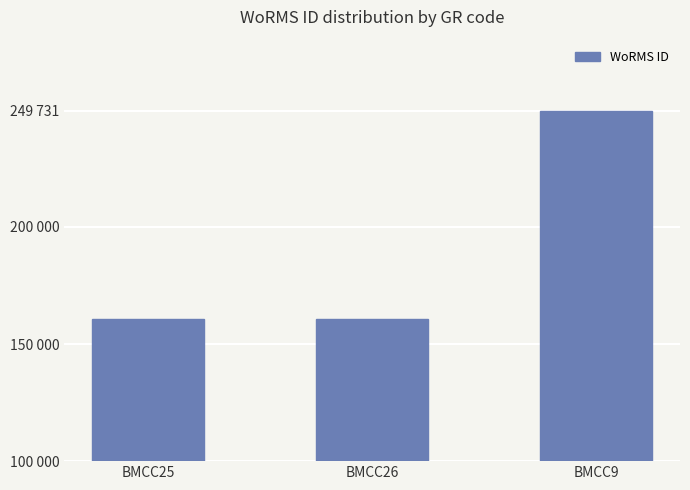

True or false: the data shows 160564 at BMCC26.

True